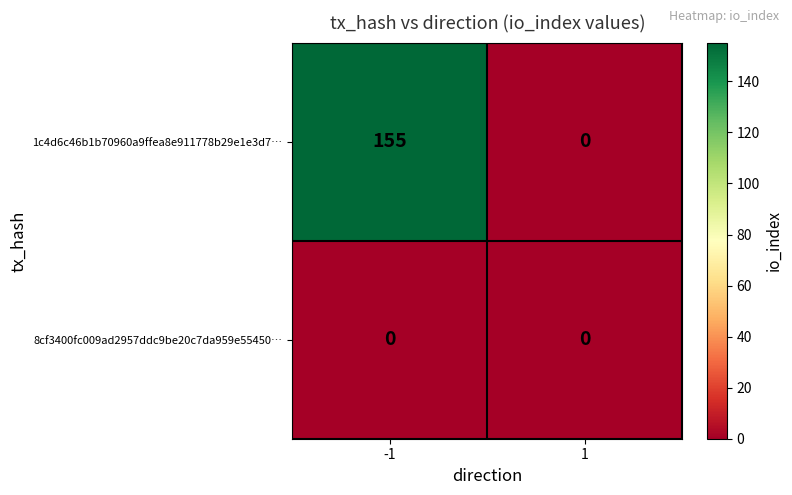

At which category does the chart reach its peak across all series?

-1